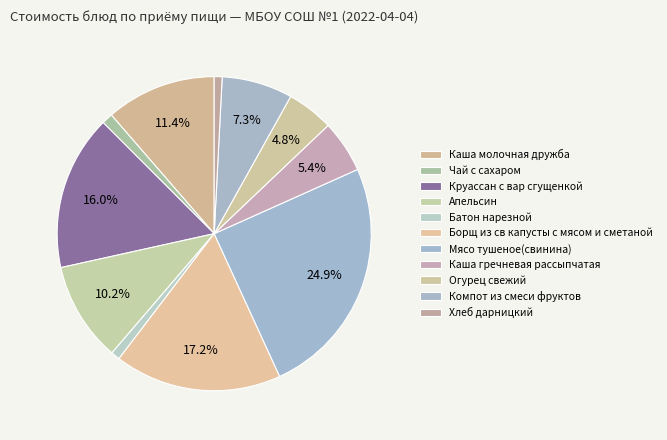

To the nearest percent, what portion does Огурец свежий represent?

5%